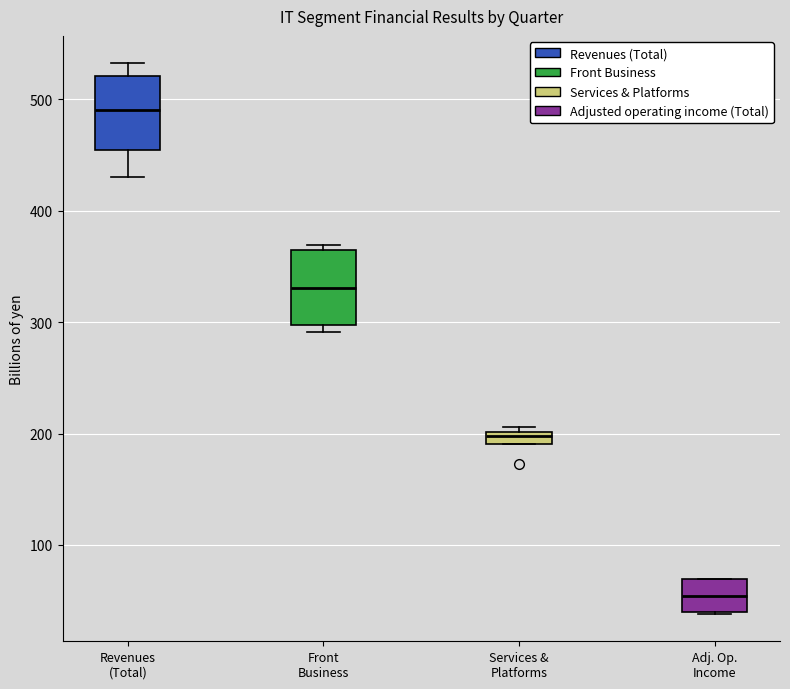

Where does the median line of the box for Front Business sit on the y-axis? The values are not printed on the chart, so give them approximately, as read against the axis.

330